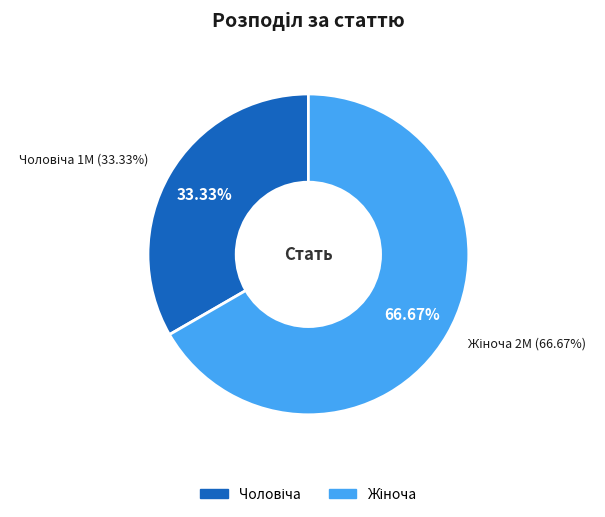

To the nearest percent, what is the difference between the Чоловіча and Жіноча slice percentages?

33%